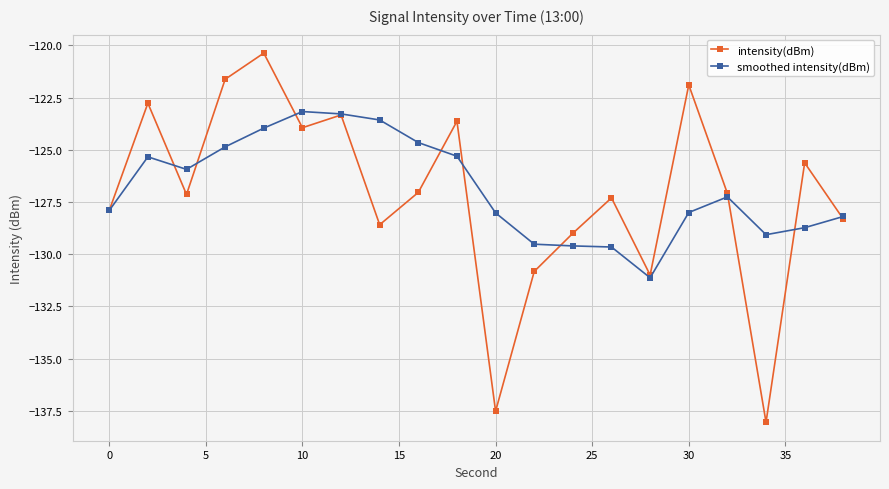

Which series has the largest range (max minus min)?

intensity(dBm)